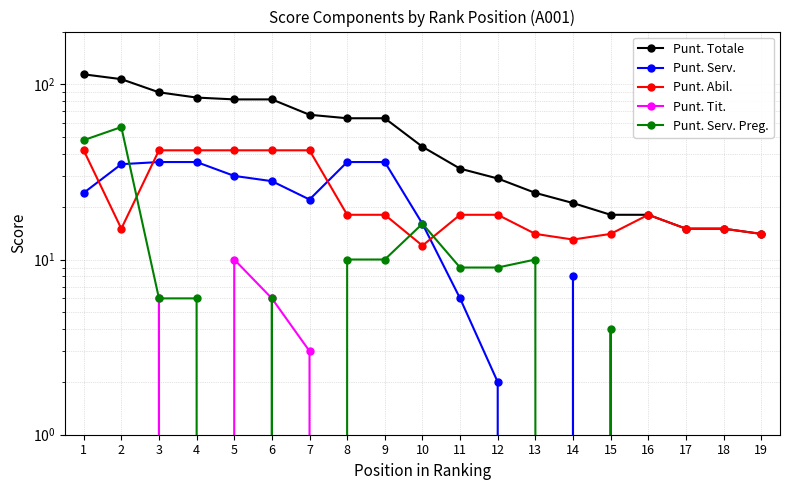

How many series are shown in this chart?

5